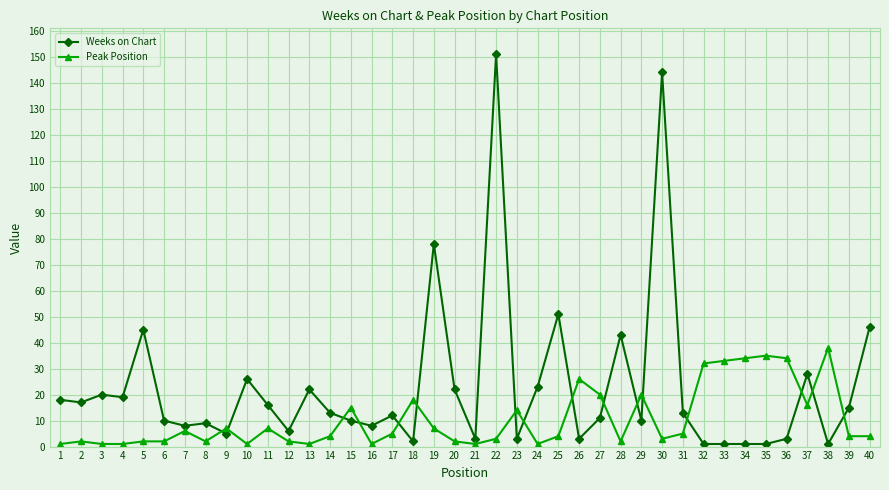

True or false: Peak Position has more than 2 interior local peaks.

True